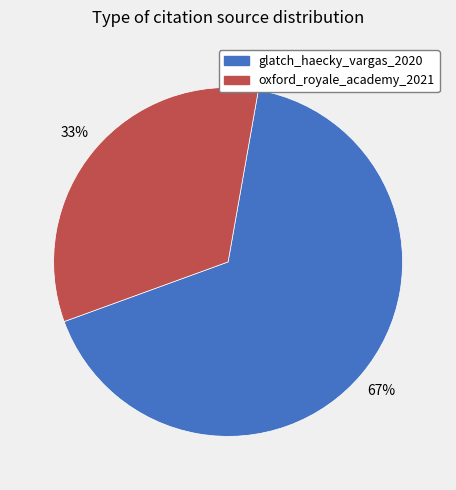

Is the sum of oxford_royale_academy_2021 and glatch_haecky_vargas_2020 greater than half?

Yes